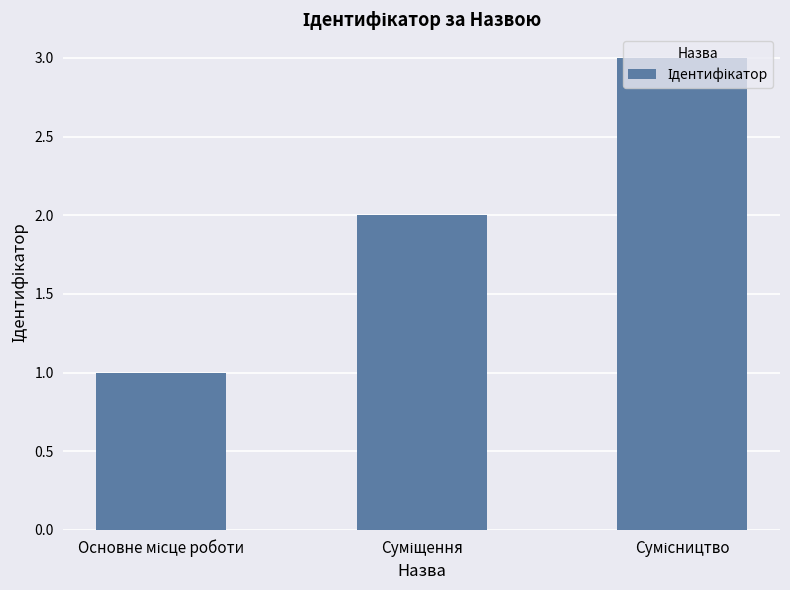

What is the maximum value shown in the chart?

3